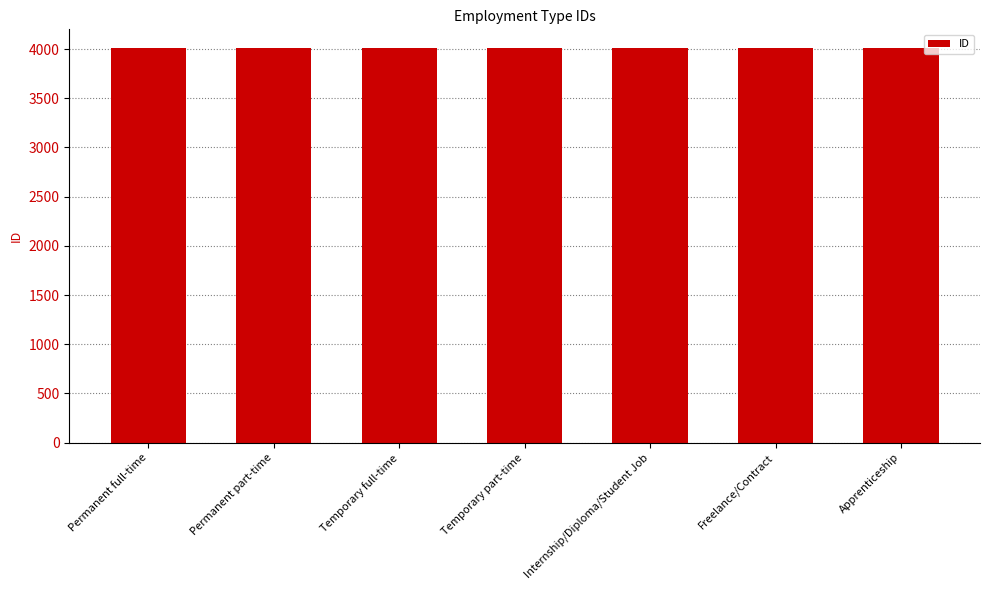

What is the maximum value shown in the chart?

4012